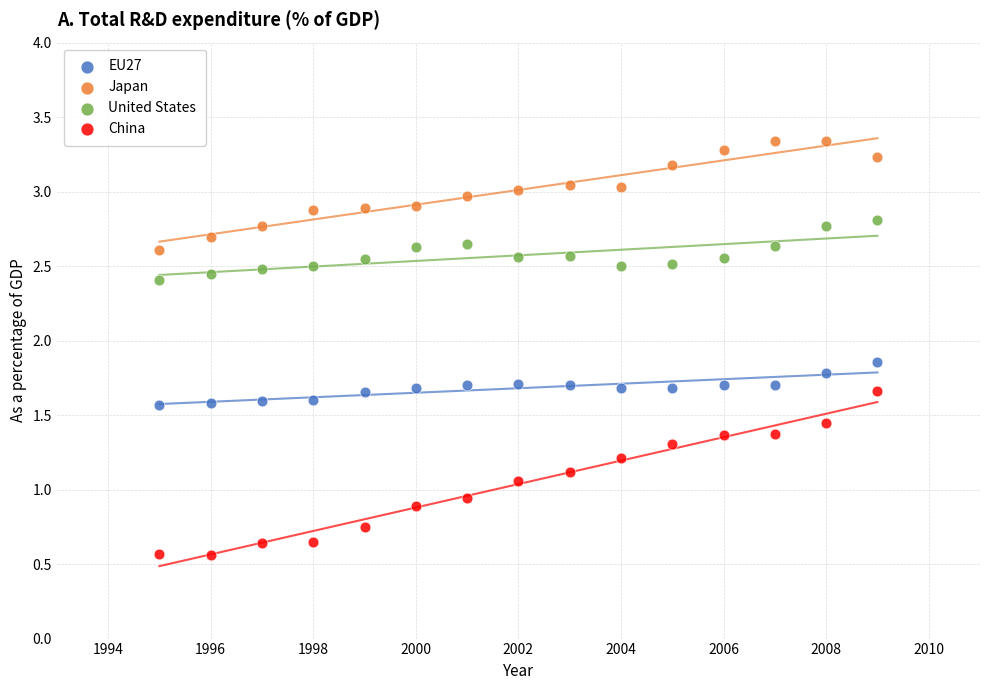

Which series has the largest Y range (max minus min)?

China